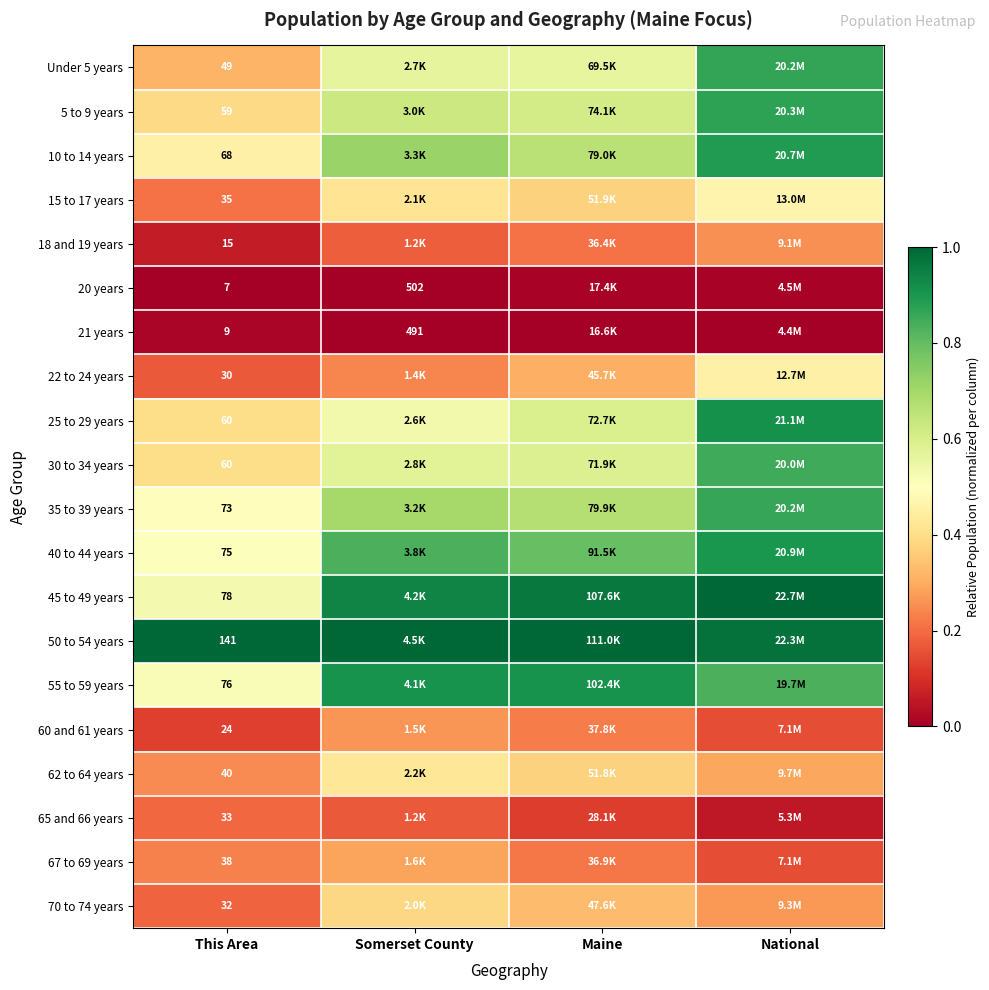

At which category is the sum across all series the highest?

National